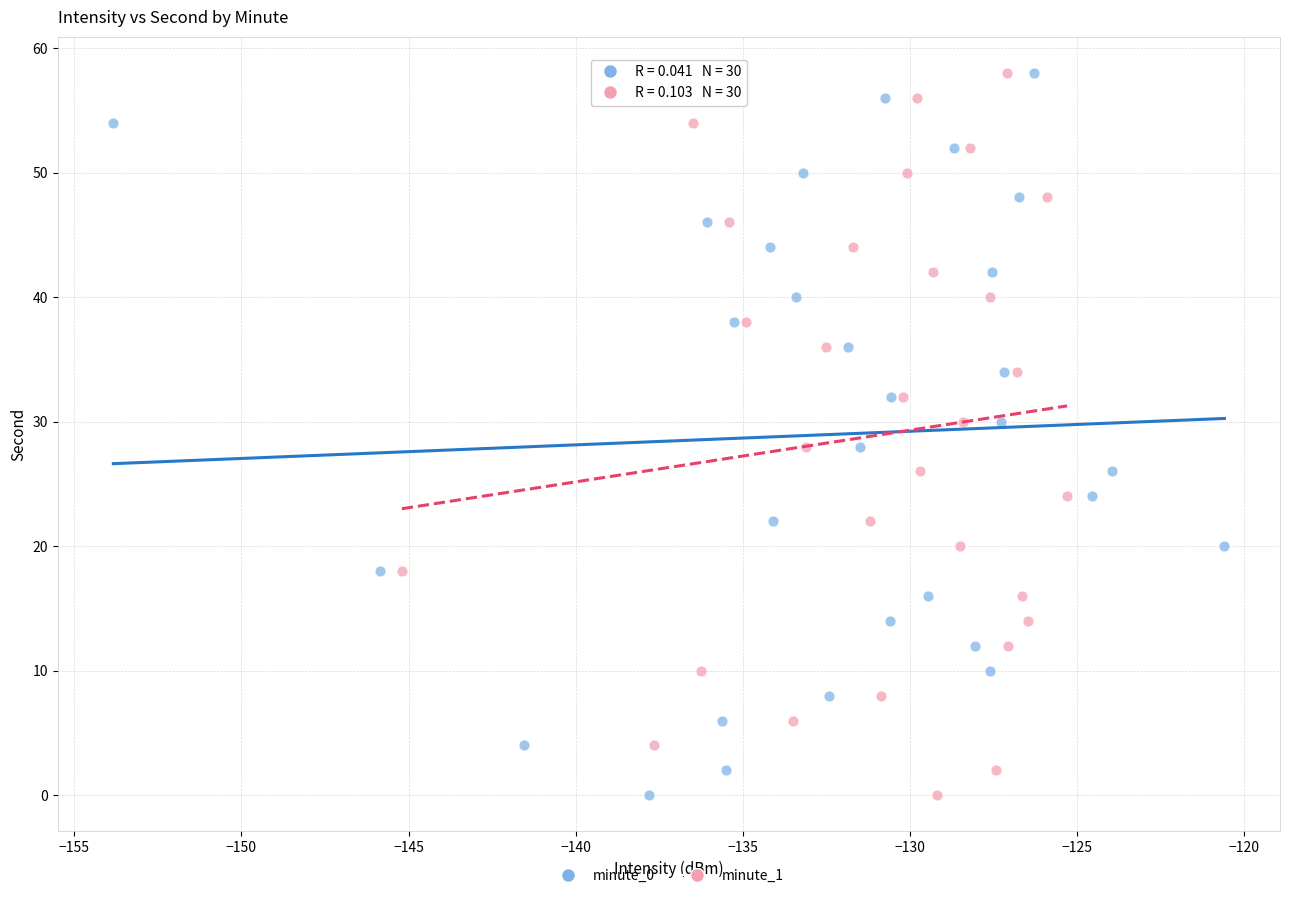

What are all the series names shown in the legend?

minute_0, minute_1